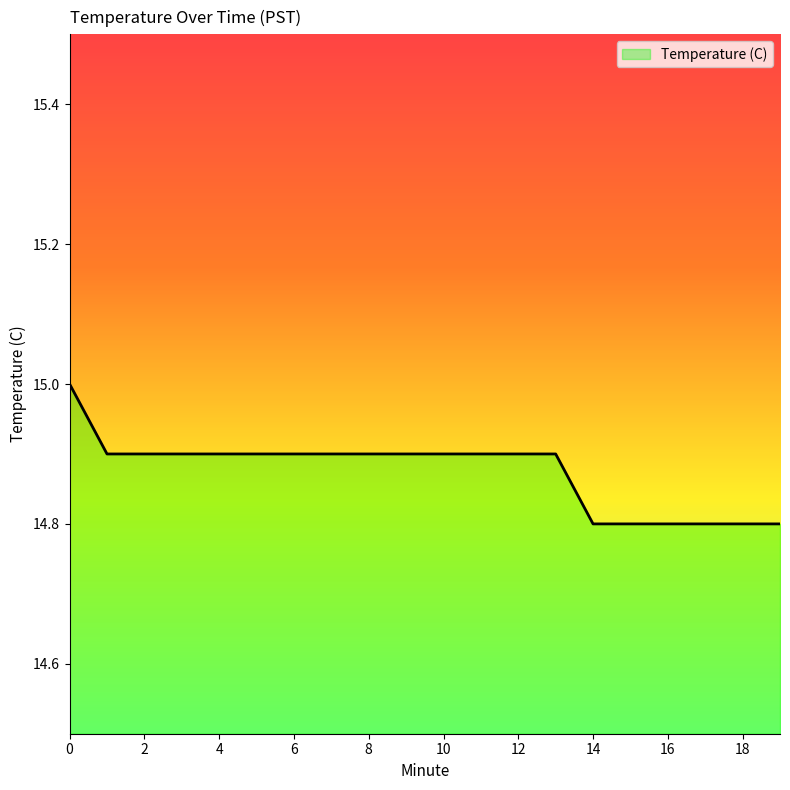

What is the sum of all values?

297.5